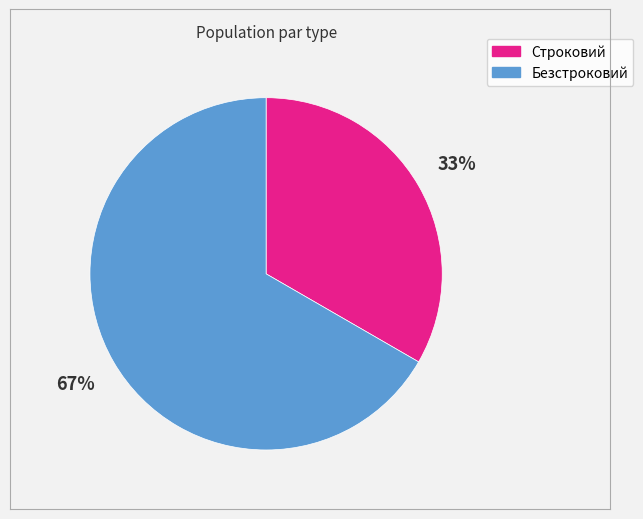

Which slice is the largest?

Безстроковий